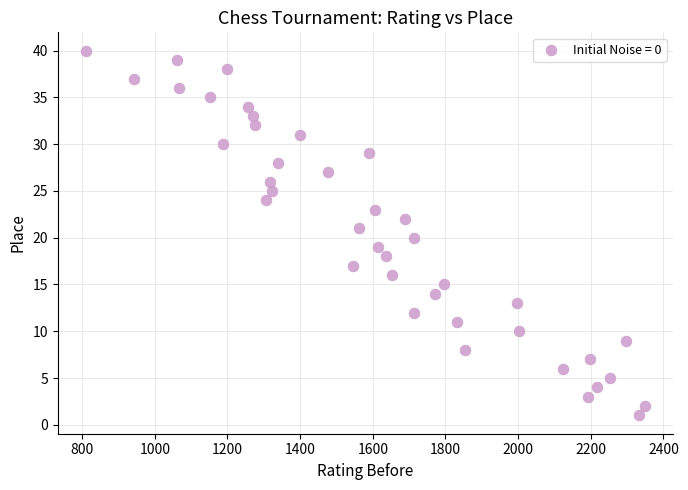

What is the range of X values (max minus min)?

1539